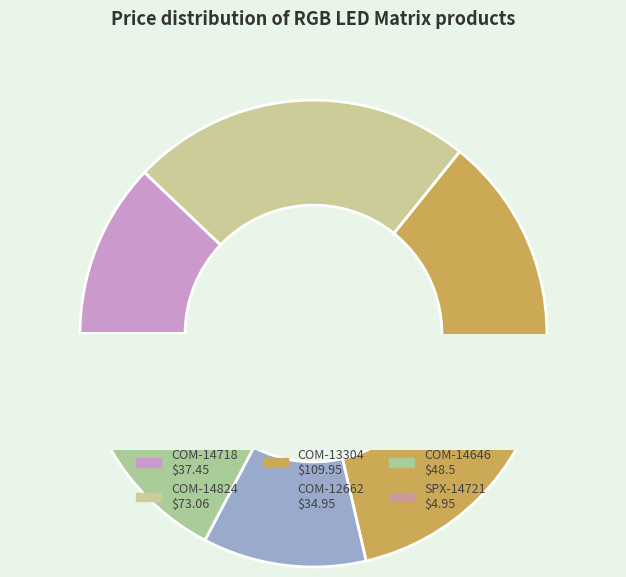

To the nearest percent, what is the combined percentage of COM-14646 and COM-13304?

51%